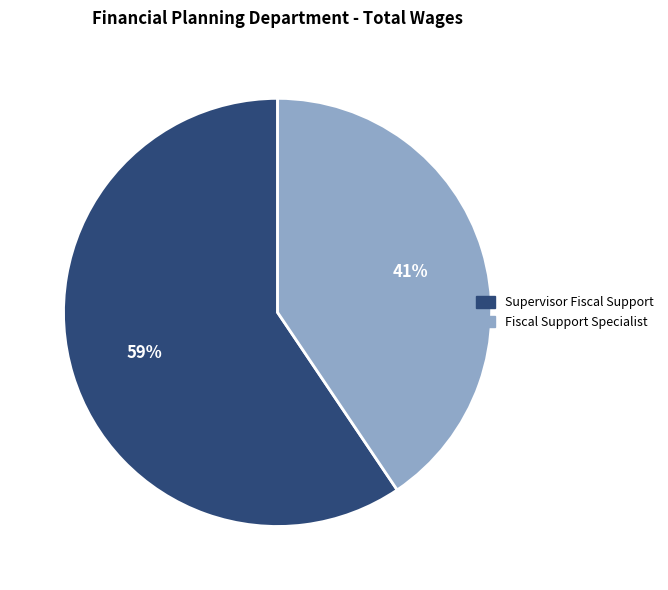

Combined, do Supervisor Fiscal Support and Fiscal Support Specialist account for over 50%?

Yes